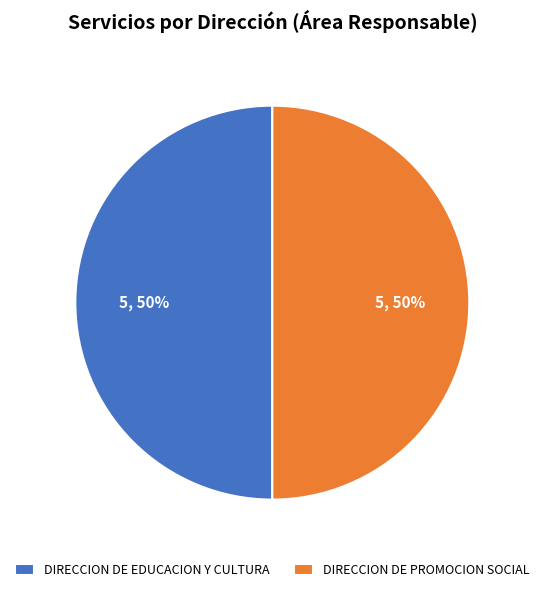

Is it true that DIRECCION DE PROMOCION SOCIAL is 50% of the pie?

True